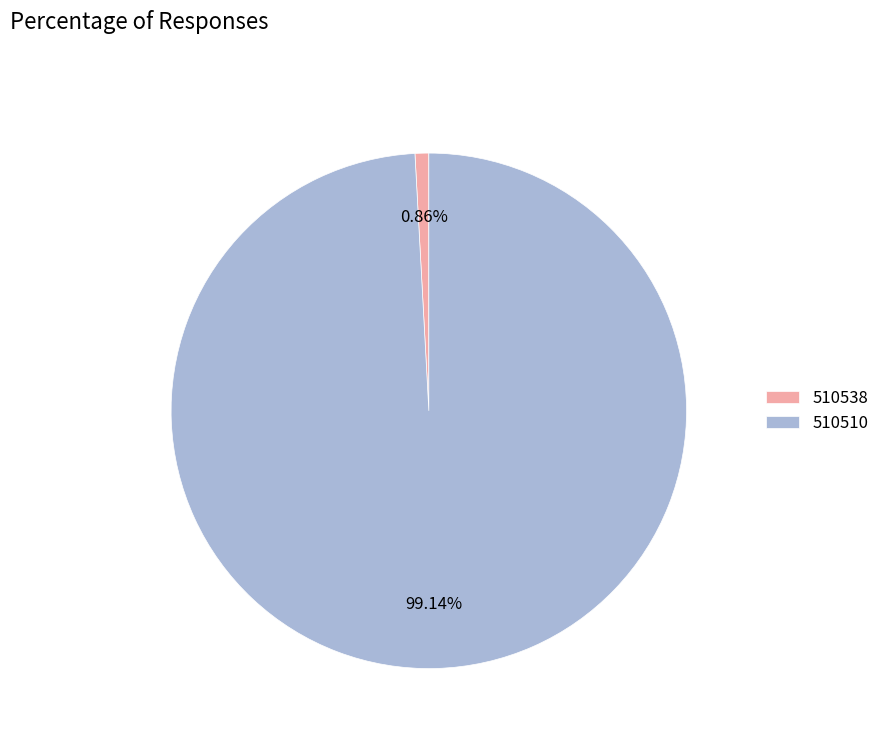

True or false: 510538 accounts for 7% of the total.

False